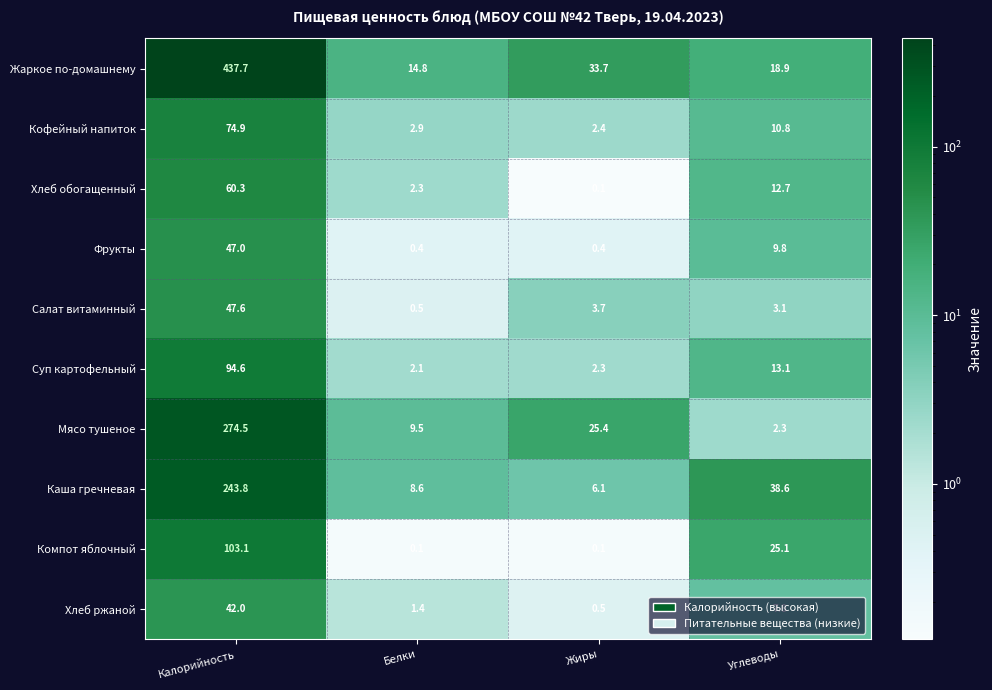

What is the average value of the Кофейный напиток series?

22.8